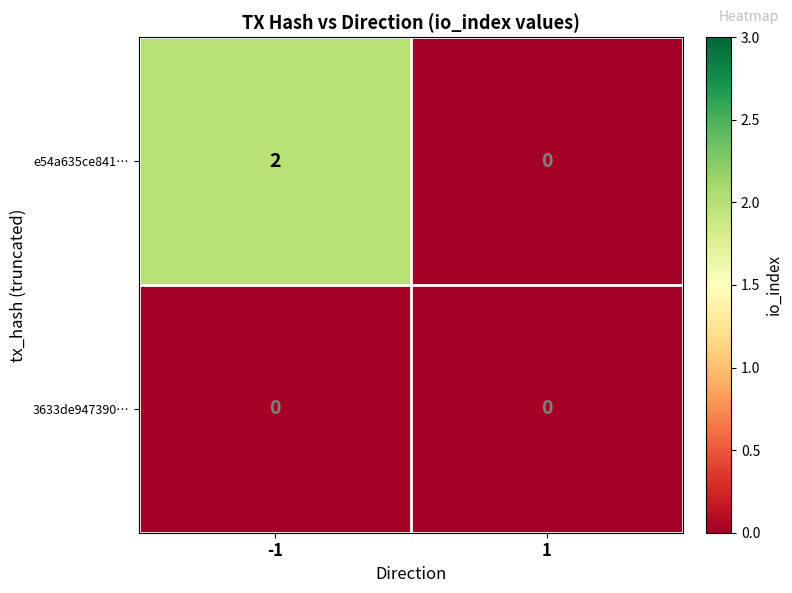

List the series in order of their peak value, highest first.

e54a635ce841…, 3633de947390…